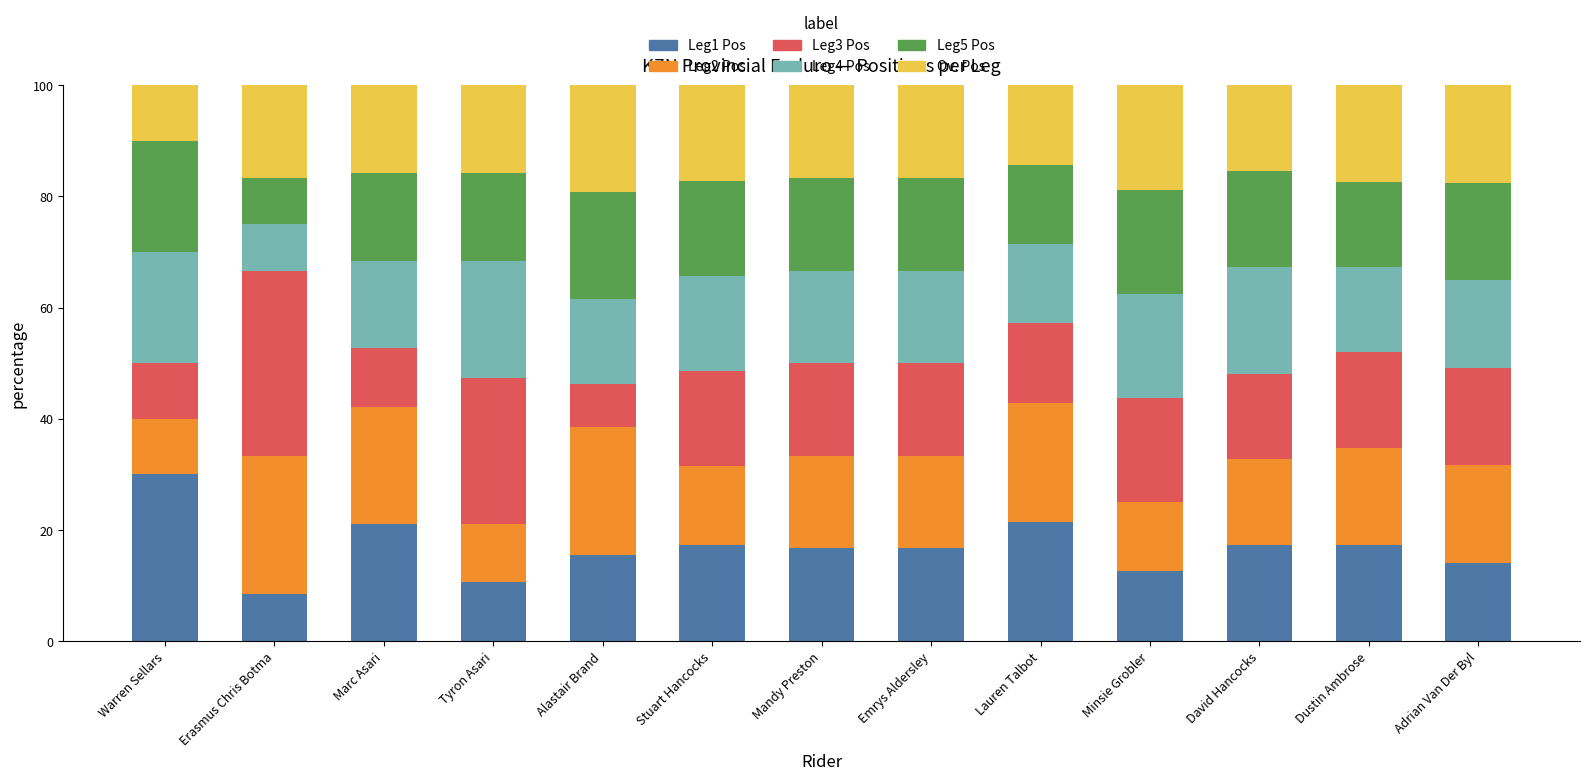

What is the difference between the maximum and minimum values in the Leg1 Pos series?

21.7